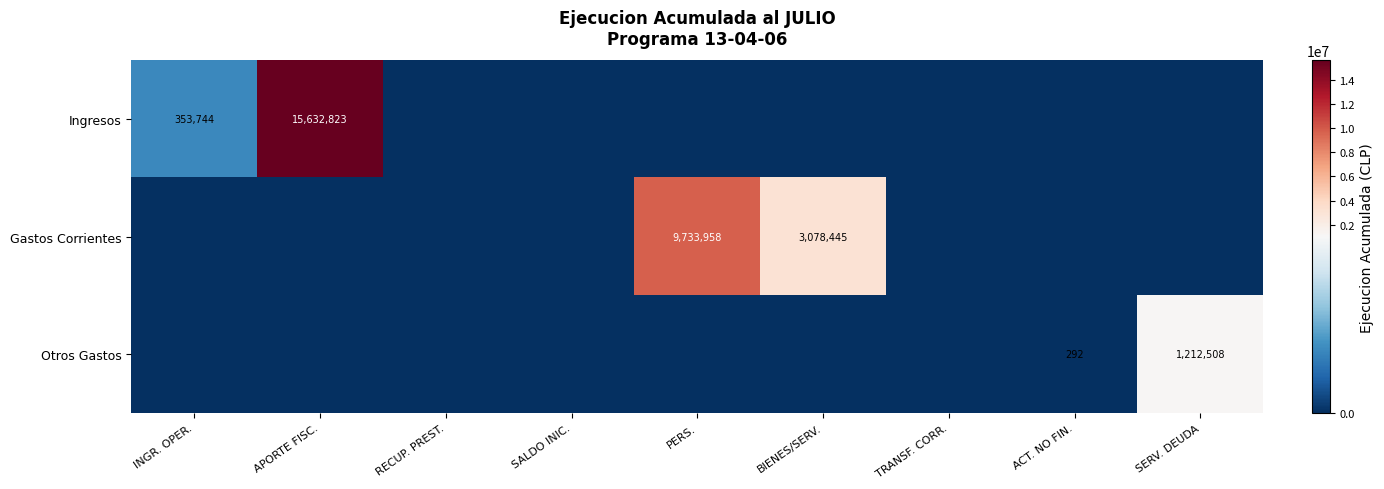

The Gastos Corrientes series shows 9733958 at PERS.. True or false?

True